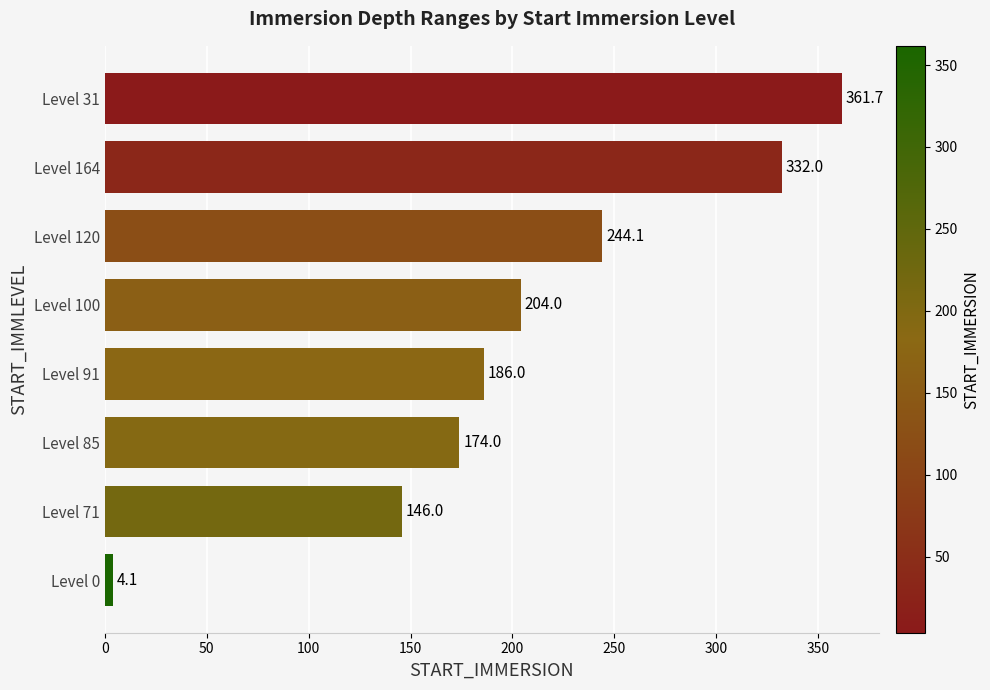

Count the number of categories in the chart.

8